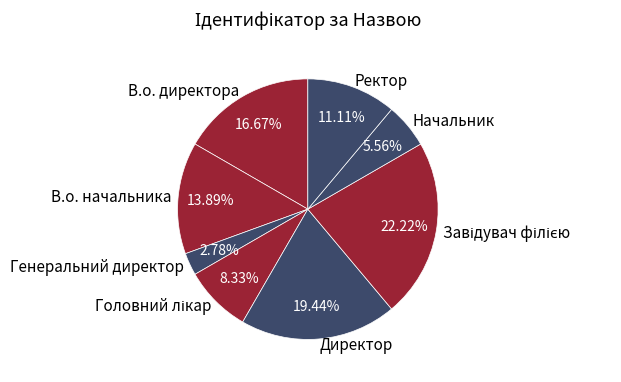

Which slice is the smallest?

Генеральний директор